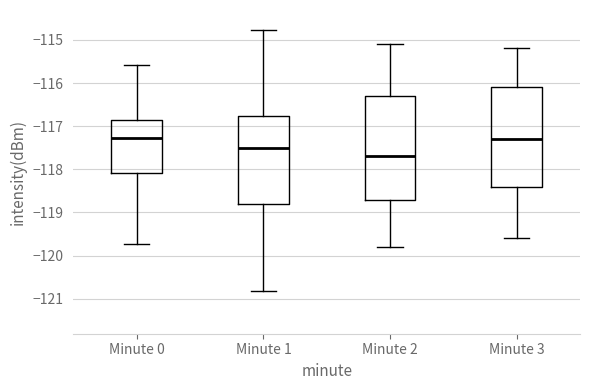

Reading left to right, read every box against the y-axis: the position of its median line, the range the box covers, and the ends of its whiskers. The values are not printed on the chart, so give them approximately, as read against the axis.

Minute 0: median -117.3, box -118.1 to -116.8, whiskers -119.7 to -115.6
Minute 1: median -117.5, box -118.8 to -116.8, whiskers -120.8 to -114.8
Minute 2: median -117.7, box -118.7 to -116.3, whiskers -119.8 to -115.1
Minute 3: median -117.3, box -118.4 to -116.1, whiskers -119.6 to -115.2